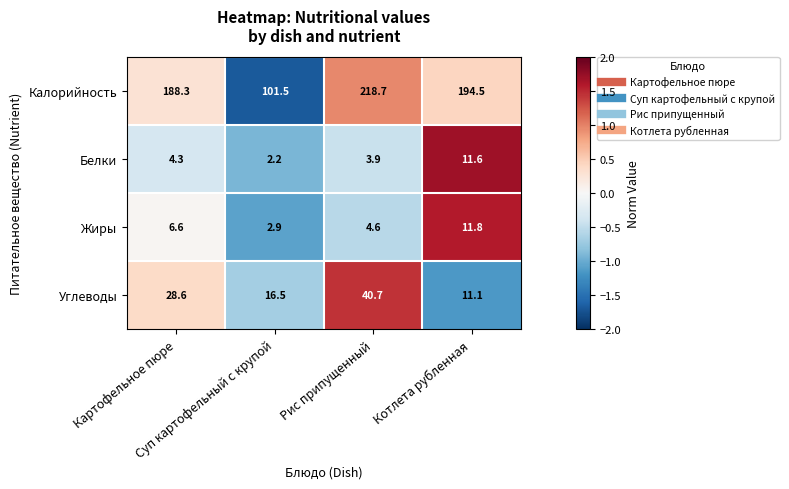

At how many categories does at least one series exceed 136?

3